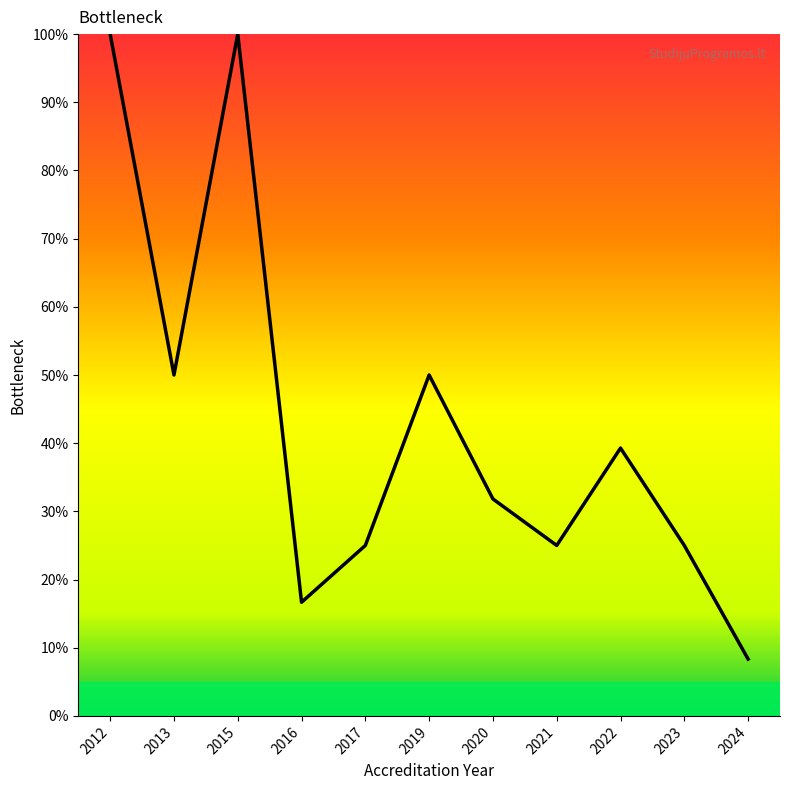

Approximately how many times larger is the value at 2015 compared to 2016?

6.0